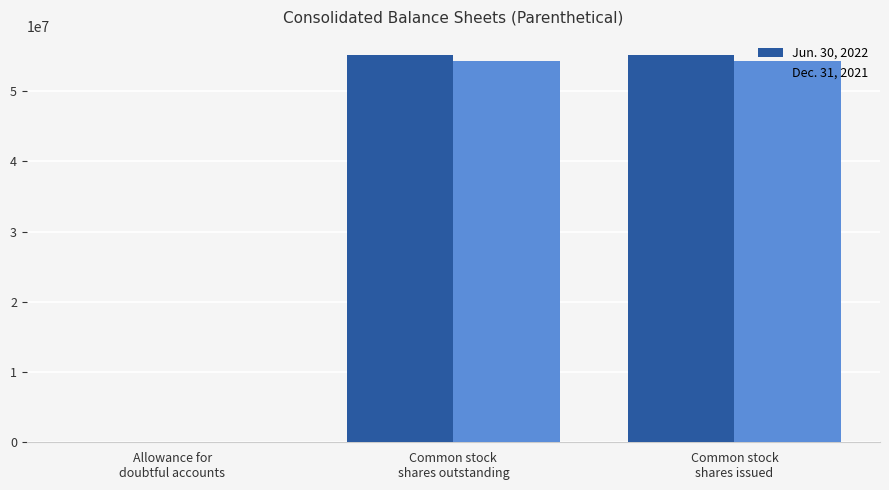

The Jun. 30, 2022 series shows 55121767 at Common stock
shares issued. True or false?

True